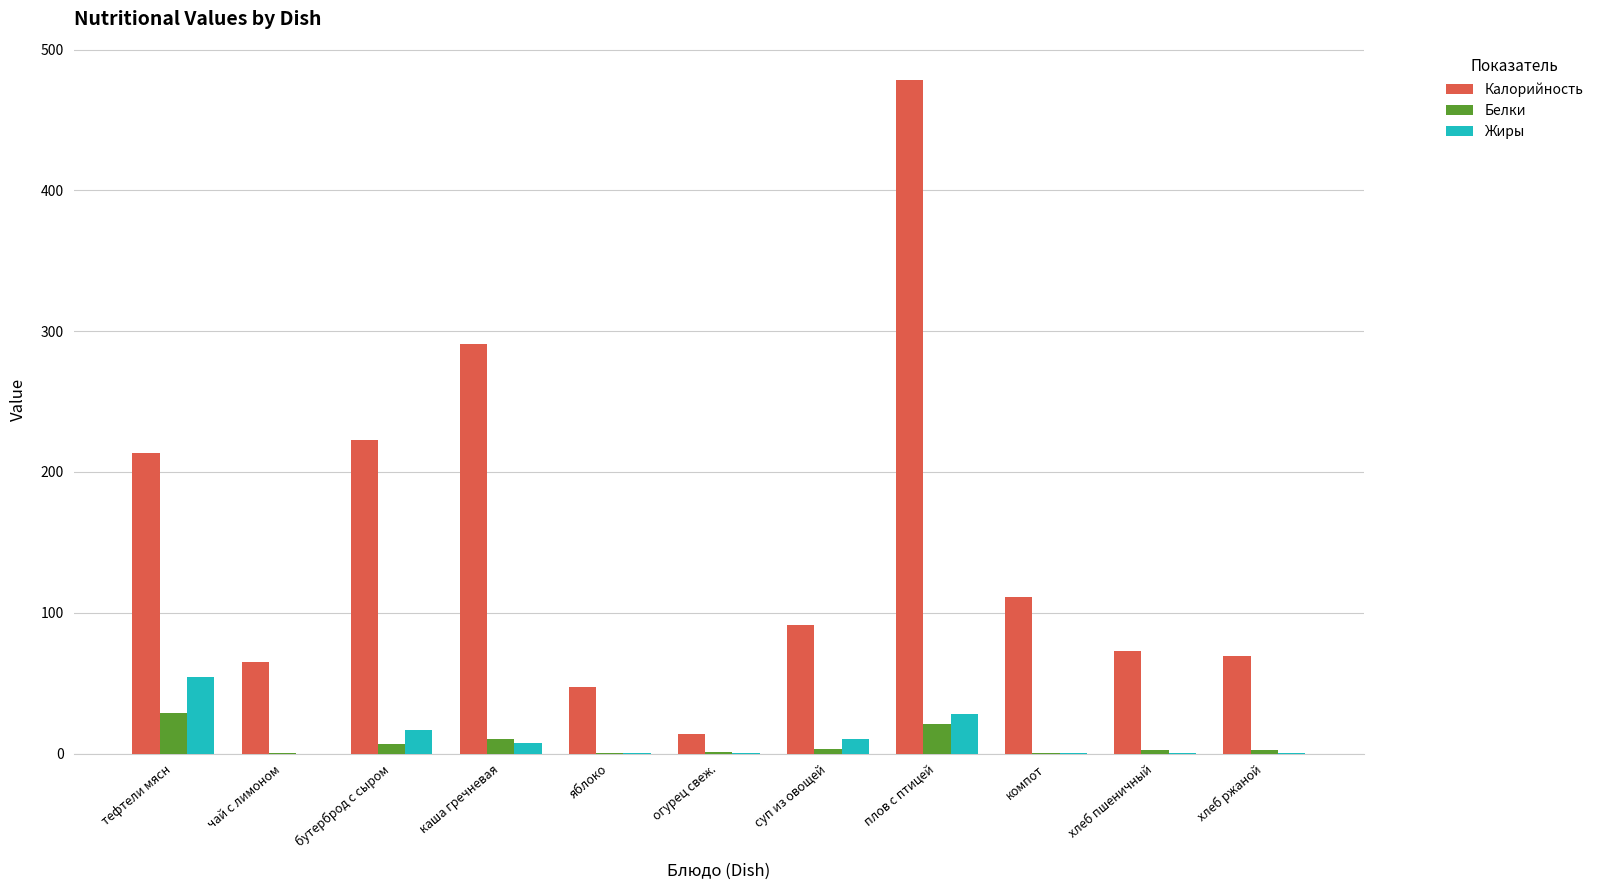

What are all the series names shown in the legend?

Калорийность, Белки, Жиры